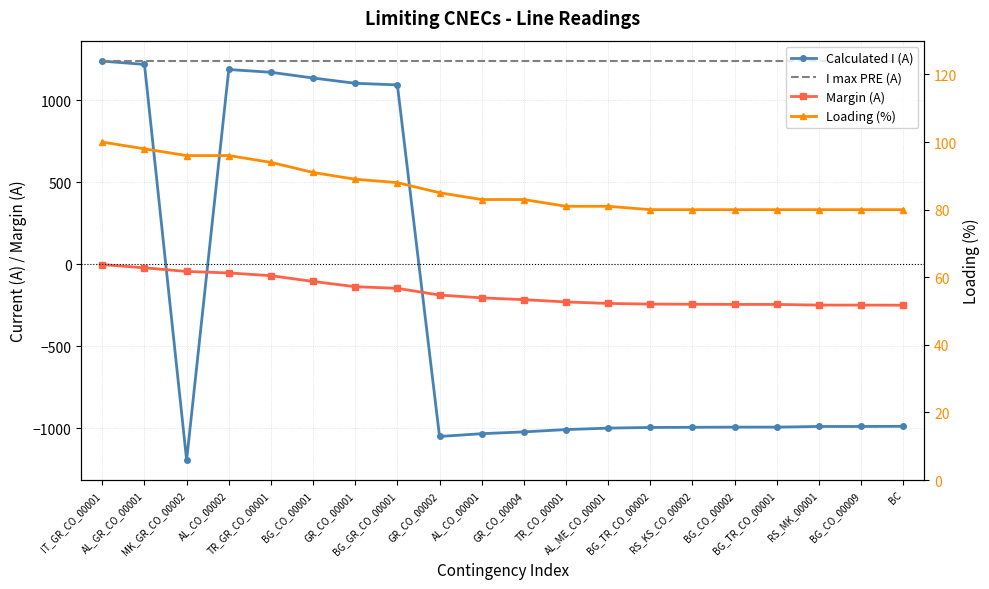

Which series has the largest range (max minus min)?

Calculated I (A)